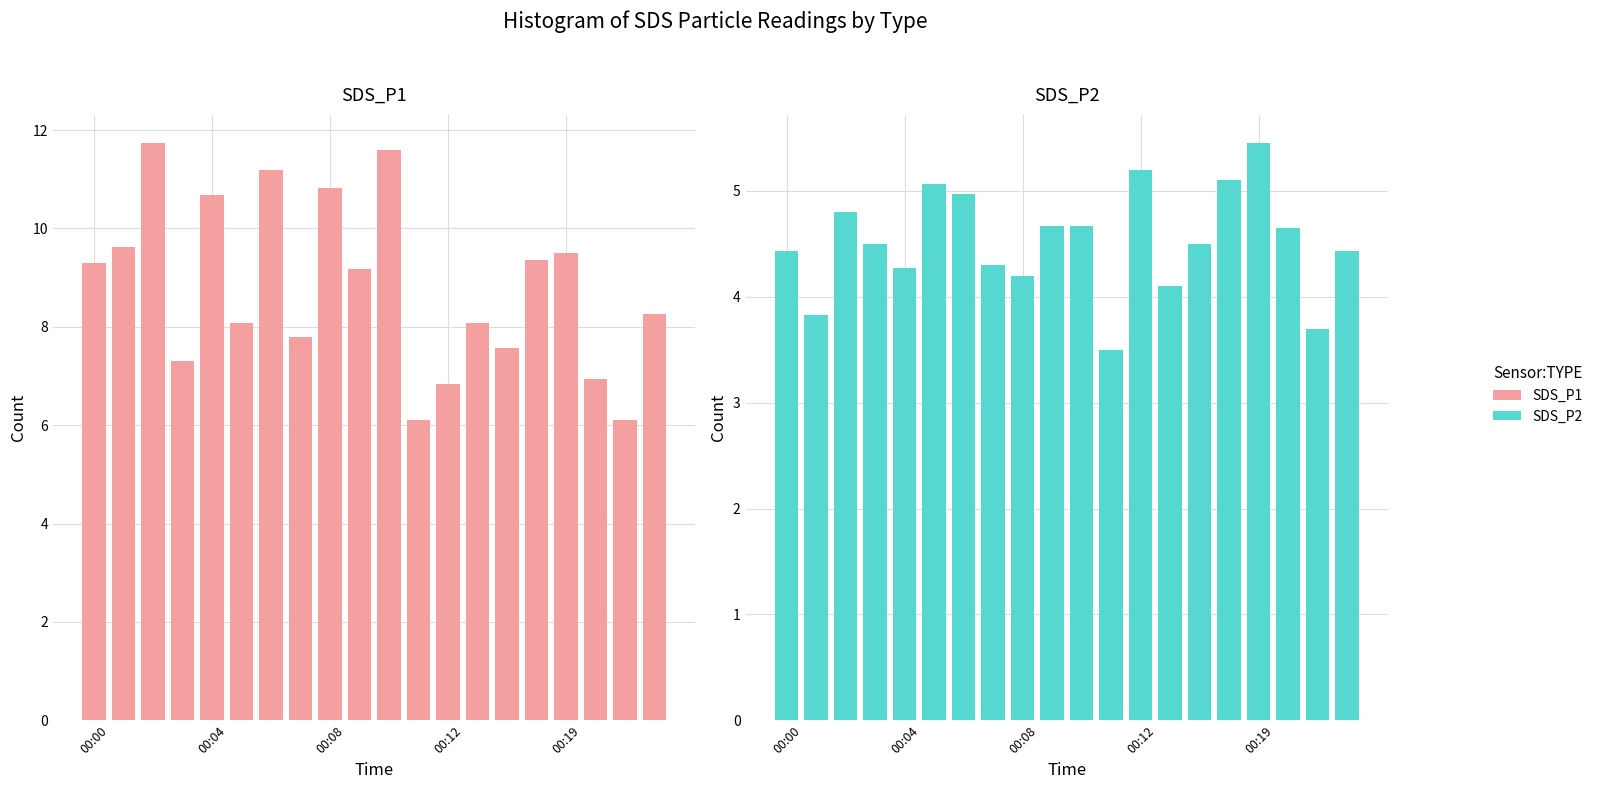

What is the difference between the SDS_P2 values at 00:12 and 5?

0.6